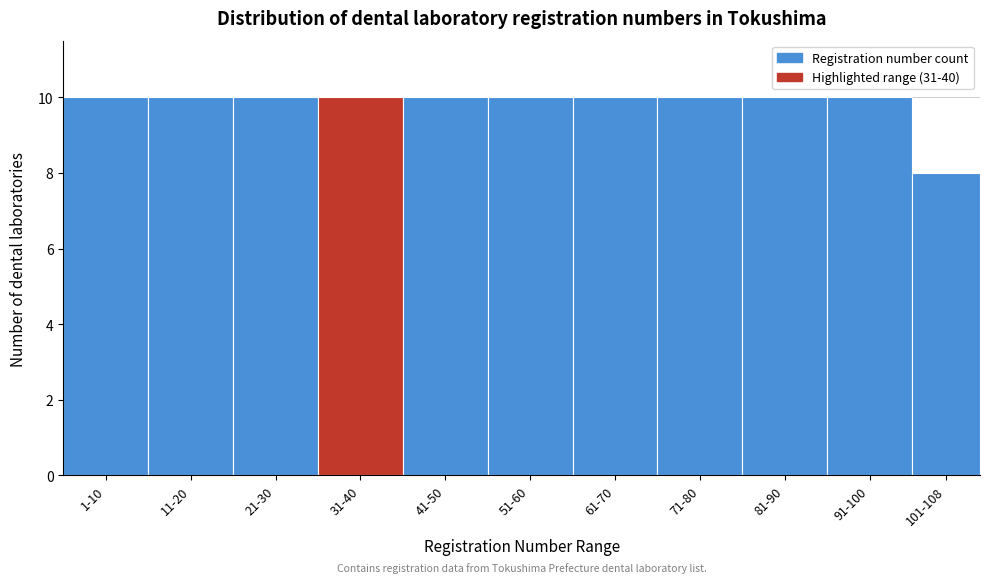

Reading right to left, what are all the values shown in this chart?

101-108=8	91-100=10	81-90=10	71-80=10	61-70=10	51-60=10	41-50=10	31-40=10	21-30=10	11-20=10	1-10=10